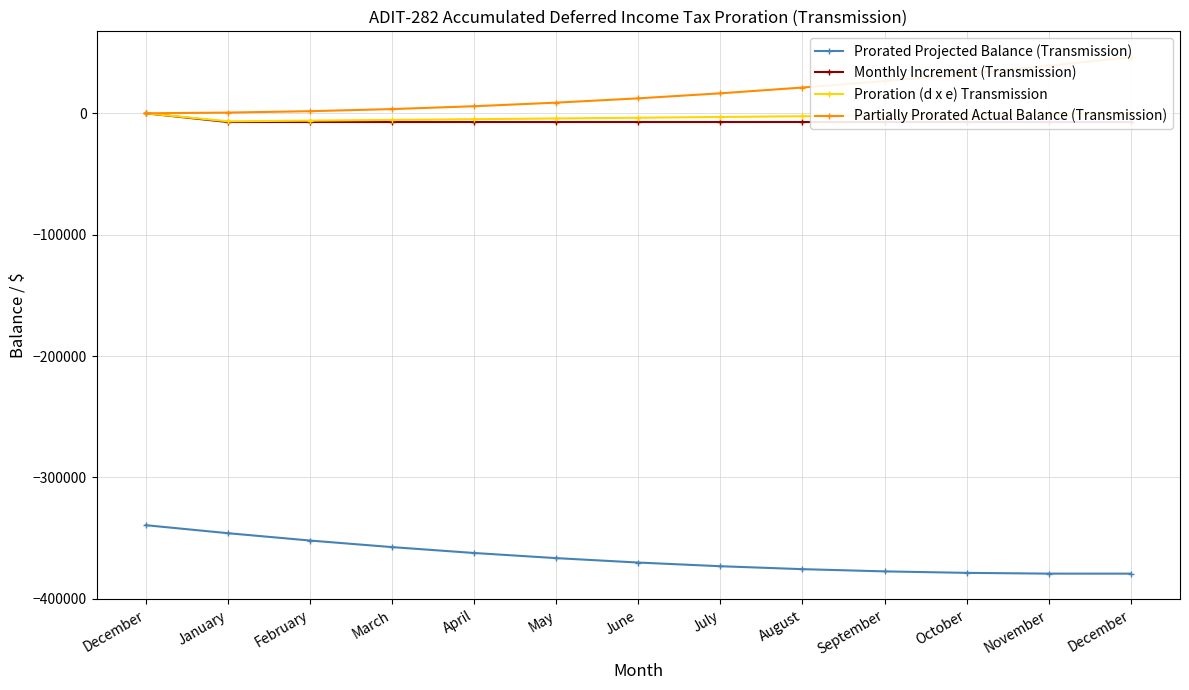

What is the minimum value shown in the chart?

-379258.7